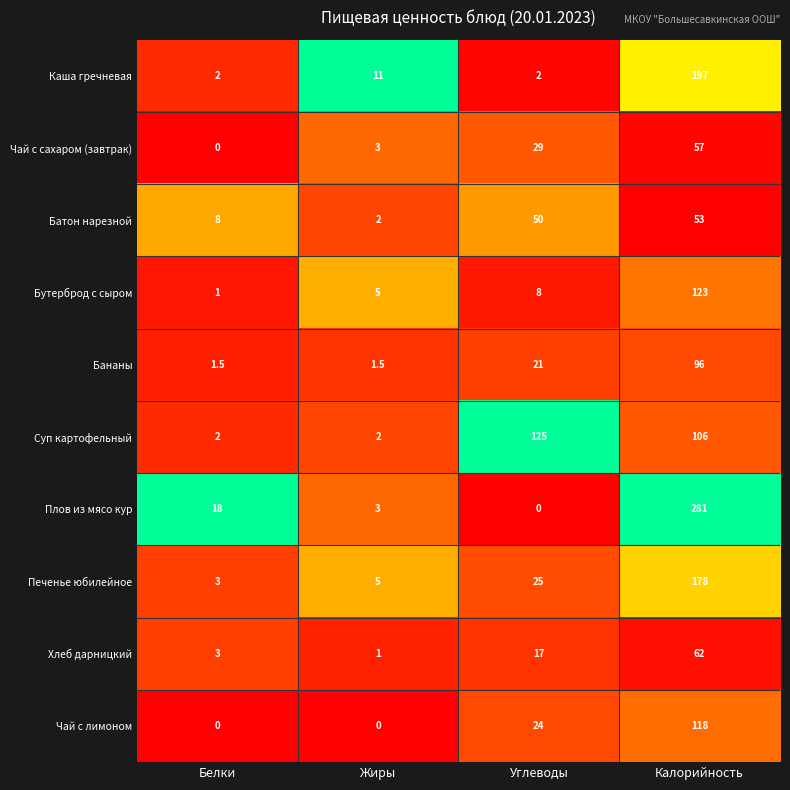

The value of Суп картофельный at Углеводы is 125.0. True or false?

True